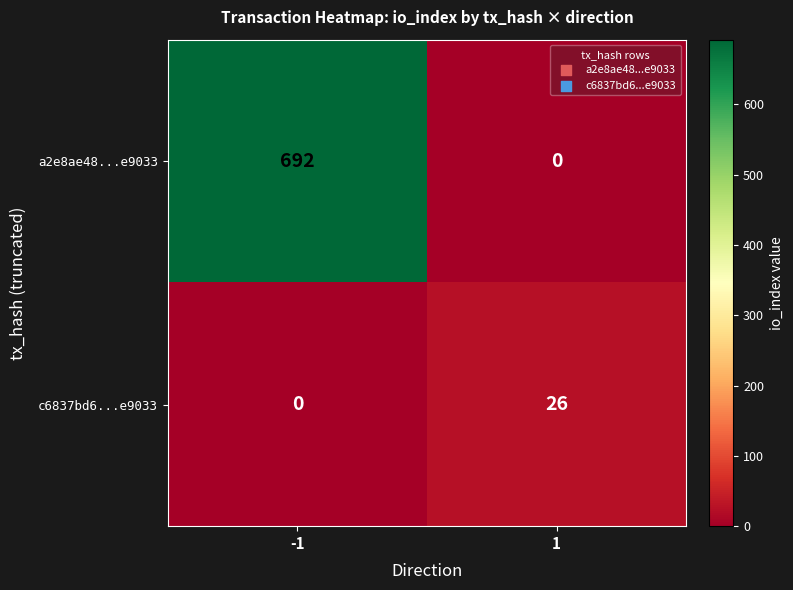

What is the spread (max minus min) of values at 1?

26